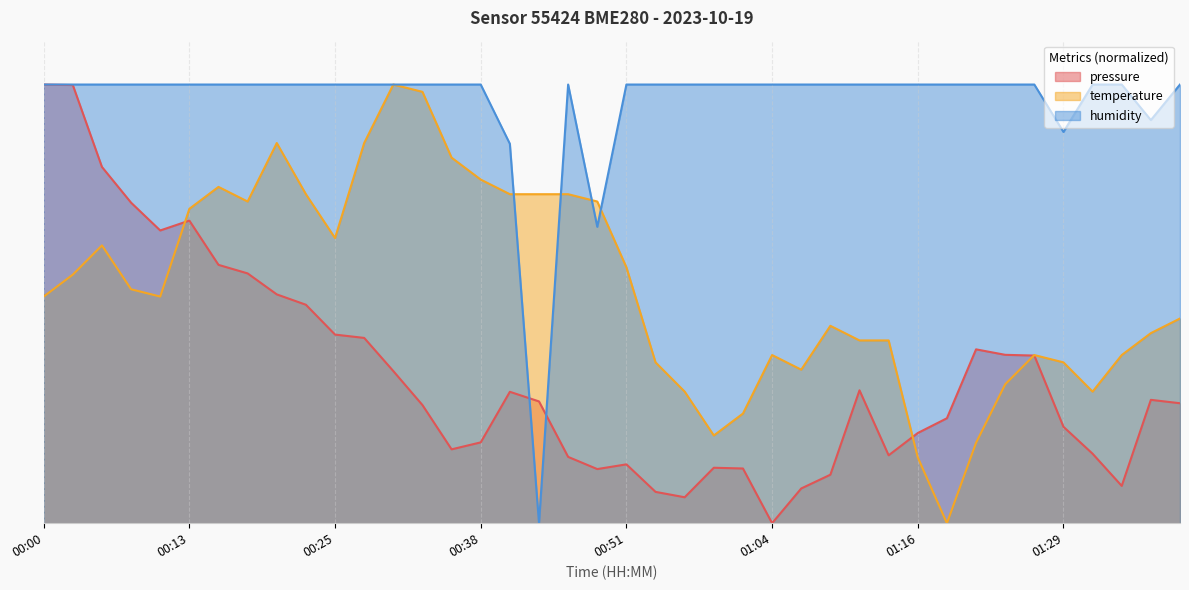

How many lines are shown in the chart?

3